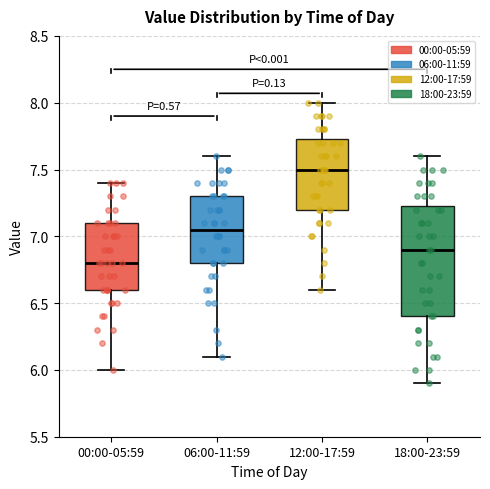

Reading left to right, read every box against the y-axis: the position of its median line, the range the box covers, and the ends of its whiskers. The values are not printed on the chart, so give them approximately, as read against the axis.

00:00-05:59: median 6.80, box 6.60 to 7.10, whiskers 6.00 to 7.40
06:00-11:59: median 7.05, box 6.80 to 7.30, whiskers 6.10 to 7.60
12:00-17:59: median 7.50, box 7.20 to 7.75, whiskers 6.60 to 8.00
18:00-23:59: median 6.90, box 6.40 to 7.25, whiskers 5.90 to 7.60